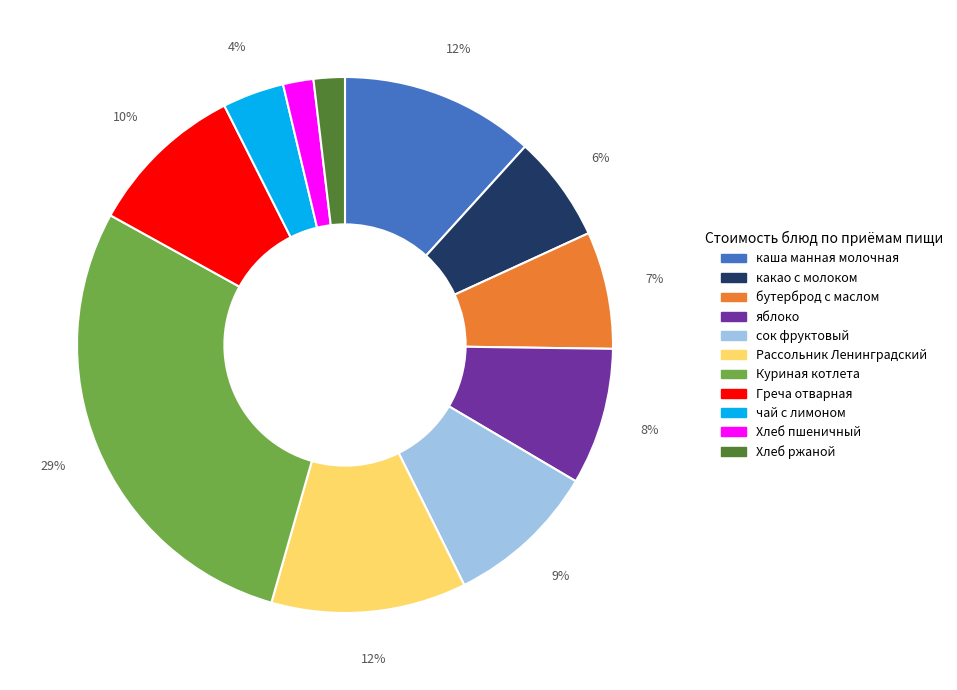

Between Рассольник Ленинградский and какао с молоком, which is larger?

Рассольник Ленинградский